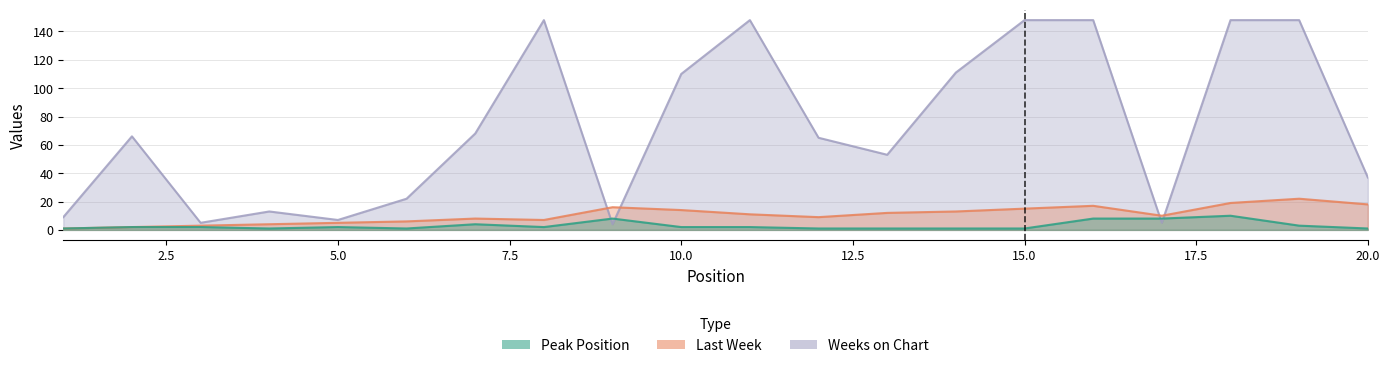

What is the sum of all Last Week values?

212